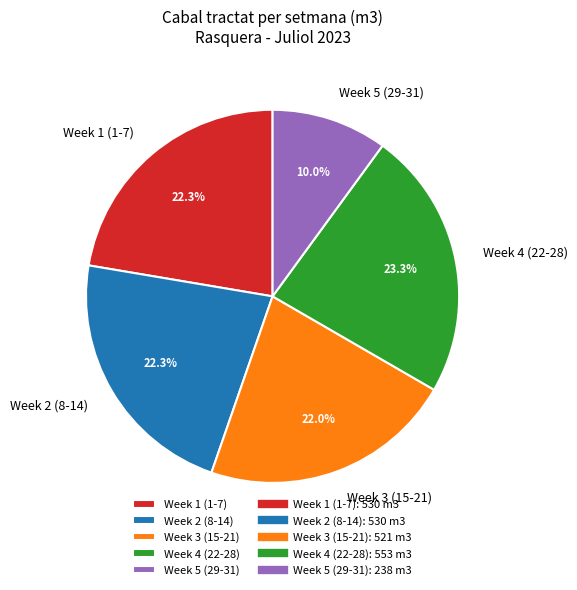

What is the ratio of the value at Week 3 (15-21) to the value at Week 2 (8-14)?

1.0